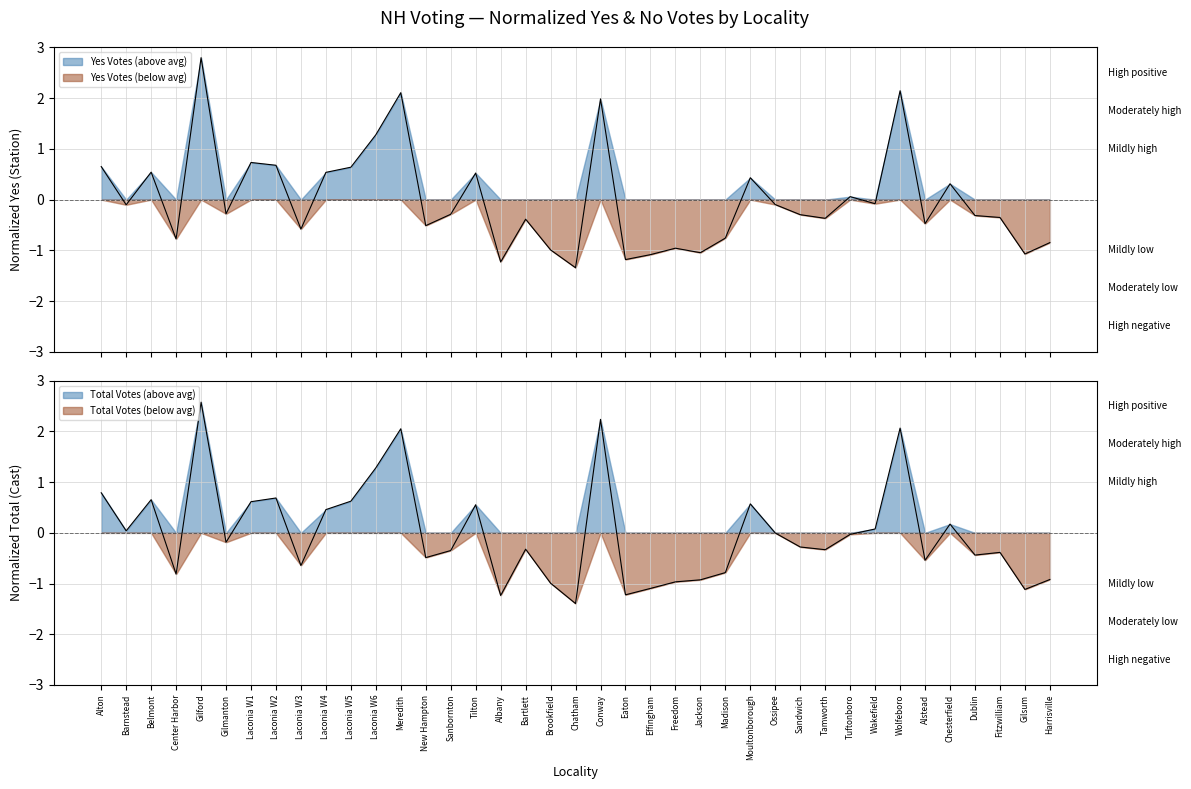

How many values in yes are below zero?

24